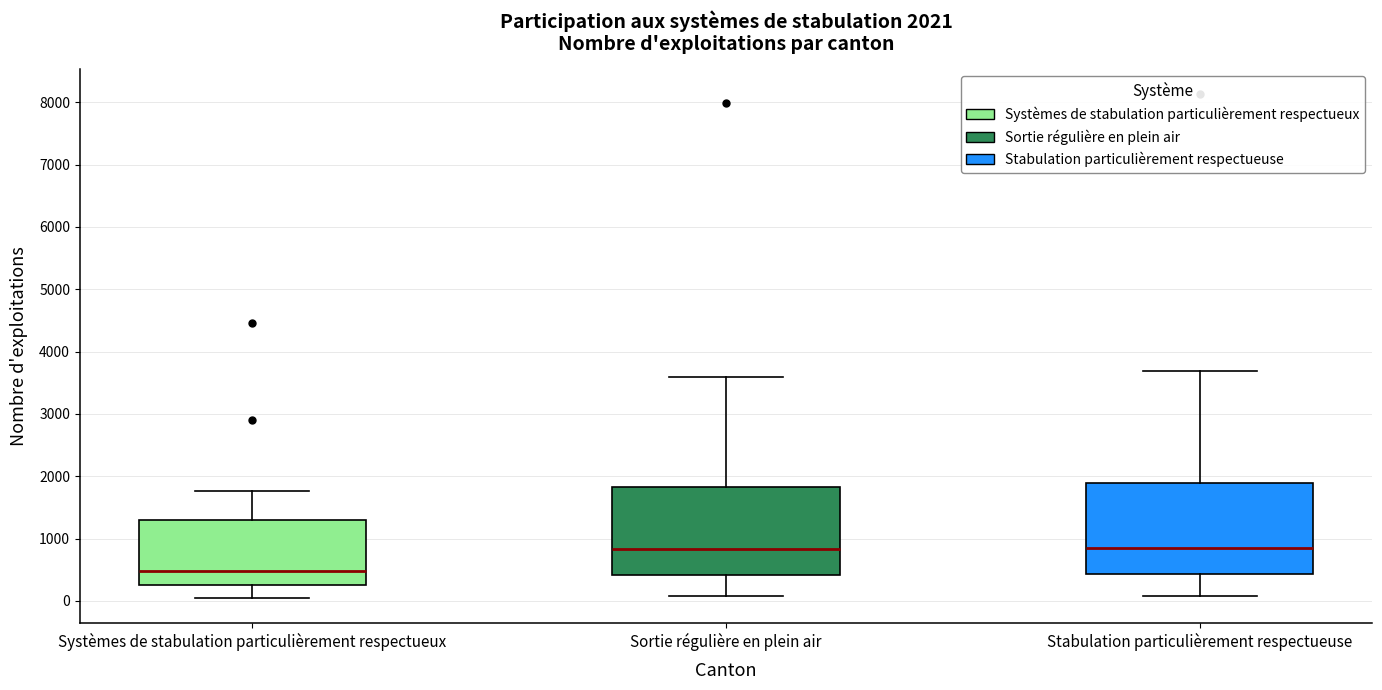

Which box has the lowest median line?

Systèmes de stabulation particulièrement respectueux